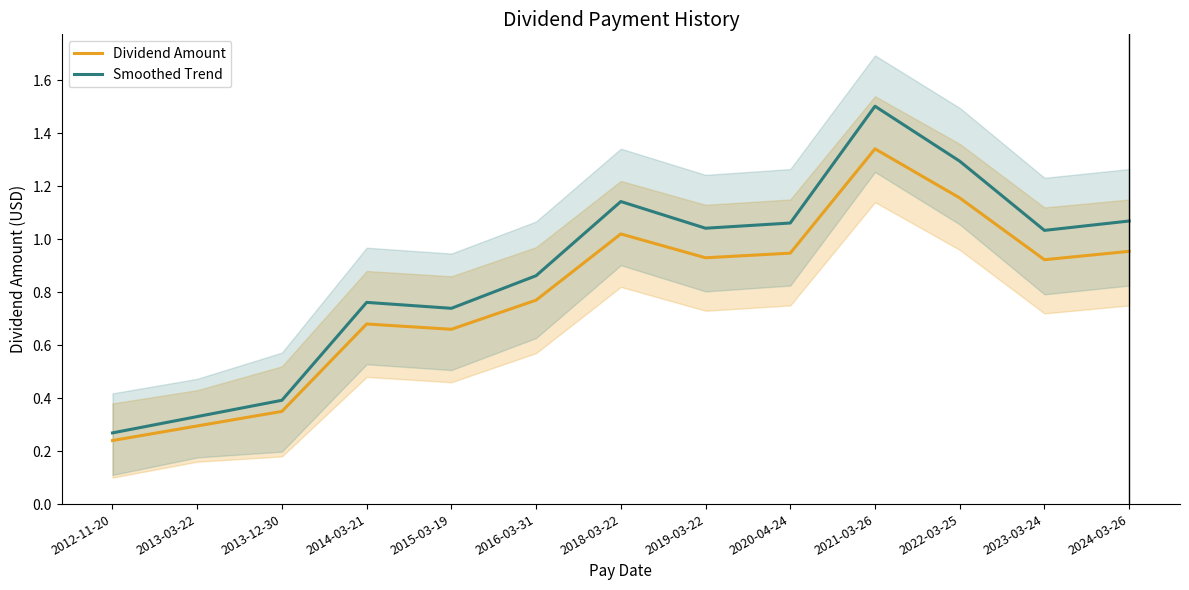

True or false: Smoothed Trend has a value of 1.5 at 2024-03-26.

False